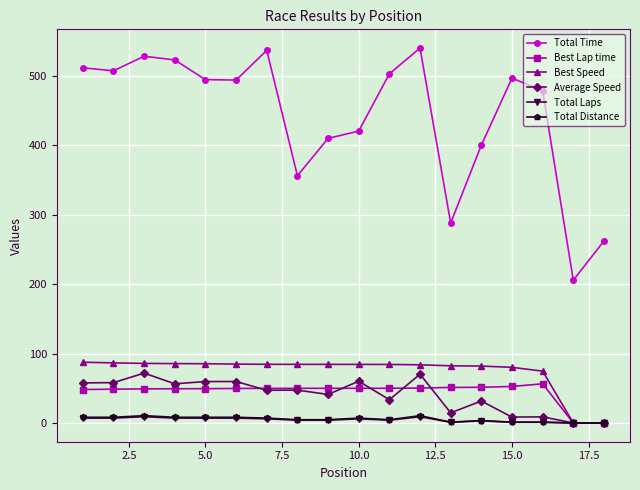

What is the value of the Best Lap time point at the 3rd from the left?

49.1